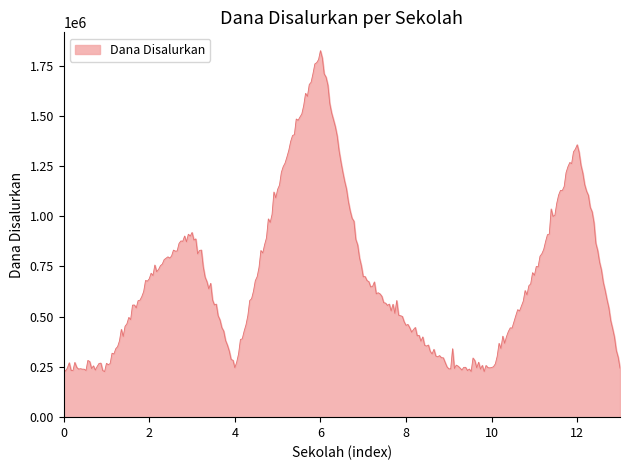

Does the chart display data point markers on the line(s)?

No